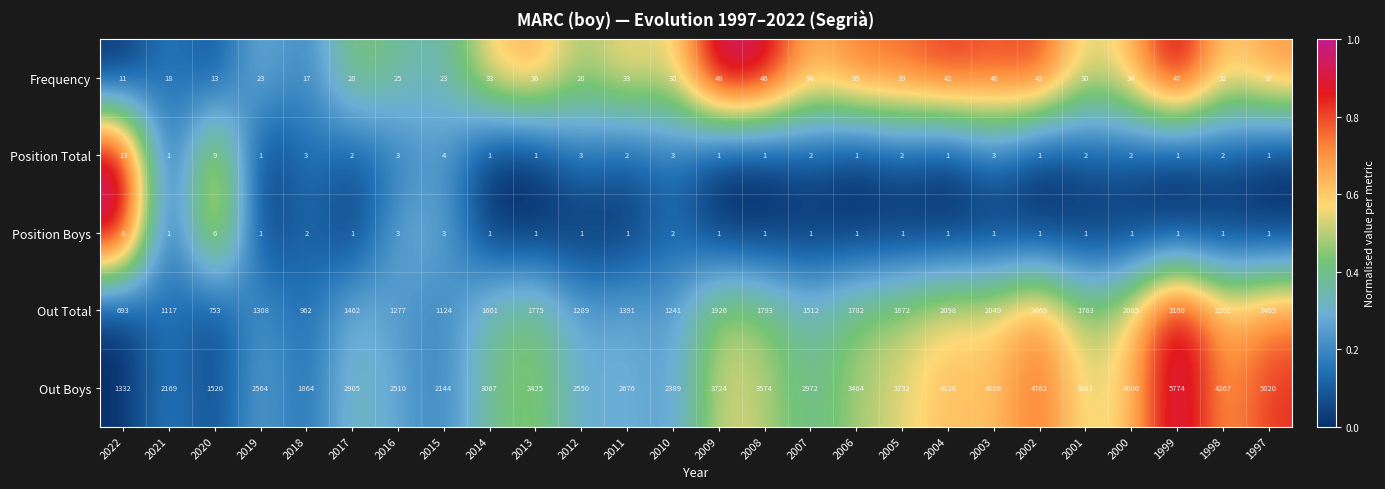

Between 2008 and 1998, which series saw the biggest shift?

Out Boys